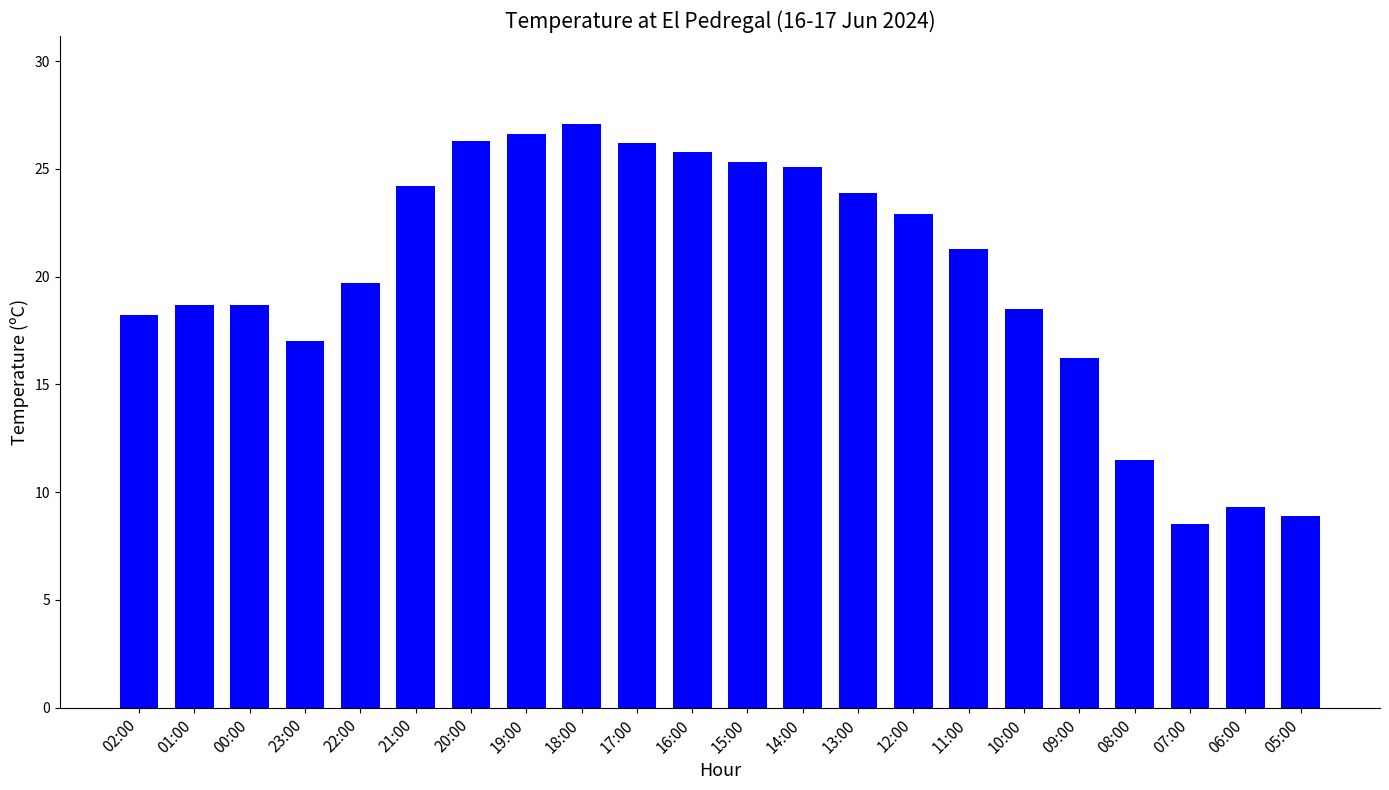

What is the sum of all values?

439.9